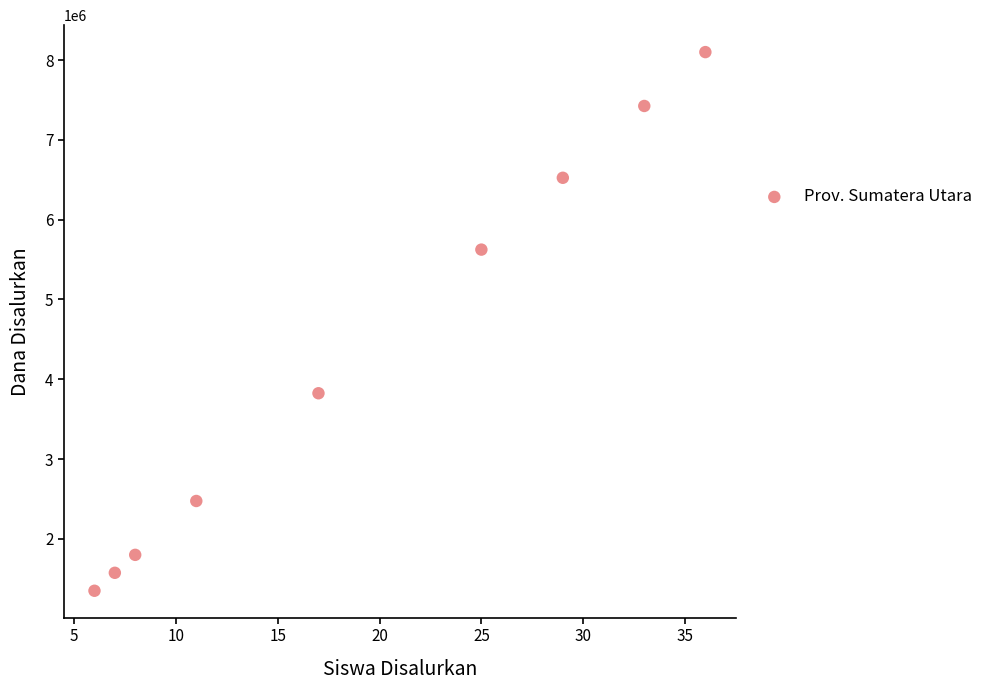

What is the average X value?

19